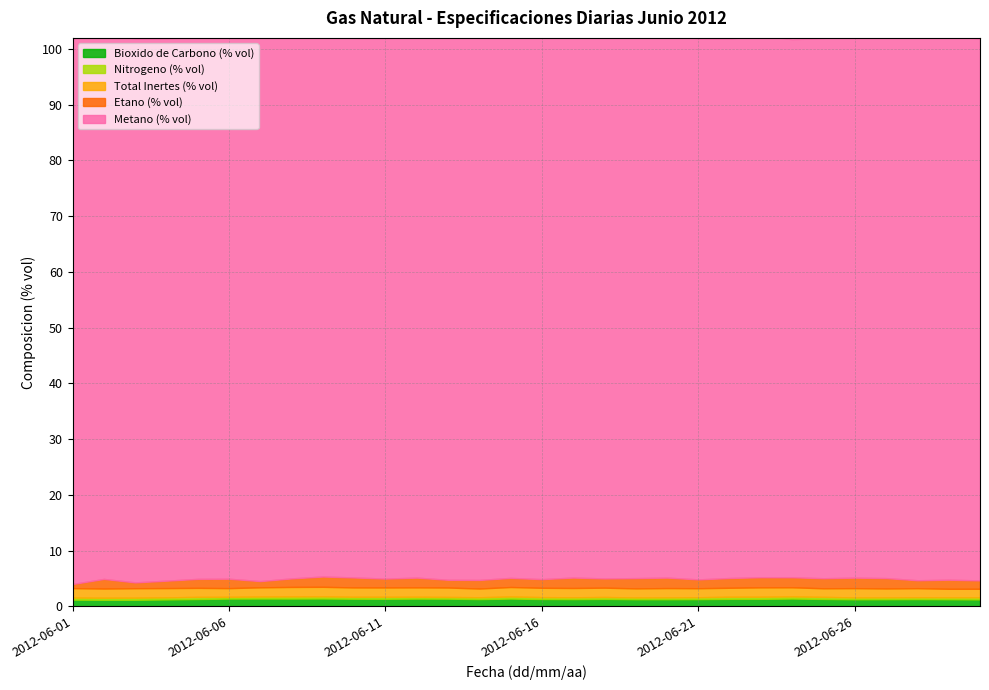

Reading left to right, what are all the values shown in this chart?

Bioxido de Carbono (% vol): 2012-06-01=1.2	2012-06-02=1.2	2012-06-03=1.2	2012-06-04=1.2	2012-06-05=1.3	2012-06-06=1.4	2012-06-07=1.4	2012-06-08=1.4	2012-06-09=1.4	2012-06-10=1.4	2012-06-11=1.4	2012-06-12=1.4	2012-06-13=1.4	2012-06-14=1.3	2012-06-15=1.4	2012-06-16=1.3	2012-06-17=1.3	2012-06-18=1.3	2012-06-19=1.3	2012-06-20=1.3	2012-06-21=1.3	2012-06-22=1.3	2012-06-23=1.3	2012-06-24=1.4	2012-06-25=1.3	2012-06-26=1.3	2012-06-27=1.3	2012-06-28=1.3	2012-06-29=1.3	2012-06-30=1.2
Nitrogeno (% vol): 2012-06-01=0.4	2012-06-02=0.4	2012-06-03=0.4	2012-06-04=0.4	2012-06-05=0.4	2012-06-06=0.3	2012-06-07=0.4	2012-06-08=0.4	2012-06-09=0.4	2012-06-10=0.3	2012-06-11=0.4	2012-06-12=0.3	2012-06-13=0.3	2012-06-14=0.3	2012-06-15=0.4	2012-06-16=0.3	2012-06-17=0.3	2012-06-18=0.3	2012-06-19=0.3	2012-06-20=0.3	2012-06-21=0.3	2012-06-22=0.4	2012-06-23=0.4	2012-06-24=0.4	2012-06-25=0.4	2012-06-26=0.3	2012-06-27=0.3	2012-06-28=0.3	2012-06-29=0.3	2012-06-30=0.4
Total Inertes (% vol): 2012-06-01=1.7	2012-06-02=1.6	2012-06-03=1.7	2012-06-04=1.7	2012-06-05=1.6	2012-06-06=1.6	2012-06-07=1.7	2012-06-08=1.7	2012-06-09=1.7	2012-06-10=1.7	2012-06-11=1.7	2012-06-12=1.7	2012-06-13=1.7	2012-06-14=1.6	2012-06-15=1.7	2012-06-16=1.7	2012-06-17=1.7	2012-06-18=1.7	2012-06-19=1.6	2012-06-20=1.7	2012-06-21=1.6	2012-06-22=1.6	2012-06-23=1.7	2012-06-24=1.6	2012-06-25=1.5	2012-06-26=1.7	2012-06-27=1.6	2012-06-28=1.6	2012-06-29=1.5	2012-06-30=1.5
Etano (% vol): 2012-06-01=0.7	2012-06-02=1.7	2012-06-03=1.0	2012-06-04=1.3	2012-06-05=1.6	2012-06-06=1.7	2012-06-07=1.1	2012-06-08=1.5	2012-06-09=1.8	2012-06-10=1.8	2012-06-11=1.6	2012-06-12=1.8	2012-06-13=1.4	2012-06-14=1.5	2012-06-15=1.6	2012-06-16=1.6	2012-06-17=1.9	2012-06-18=1.7	2012-06-19=1.8	2012-06-20=1.9	2012-06-21=1.6	2012-06-22=1.8	2012-06-23=1.8	2012-06-24=1.8	2012-06-25=1.8	2012-06-26=1.9	2012-06-27=1.9	2012-06-28=1.4	2012-06-29=1.6	2012-06-30=1.5
Metano (% vol): 2012-06-01=97.9	2012-06-02=97.8	2012-06-03=97.6	2012-06-04=97.3	2012-06-05=97.2	2012-06-06=97.7	2012-06-07=97.8	2012-06-08=97.7	2012-06-09=97.5	2012-06-10=96.8	2012-06-11=97.0	2012-06-12=97.1	2012-06-13=97.8	2012-06-14=97.3	2012-06-15=97.3	2012-06-16=97.4	2012-06-17=96.9	2012-06-18=97.2	2012-06-19=97.6	2012-06-20=97.4	2012-06-21=97.1	2012-06-22=96.8	2012-06-23=97.3	2012-06-24=96.5	2012-06-25=96.9	2012-06-26=97.3	2012-06-27=97.0	2012-06-28=97.5	2012-06-29=97.6	2012-06-30=97.2